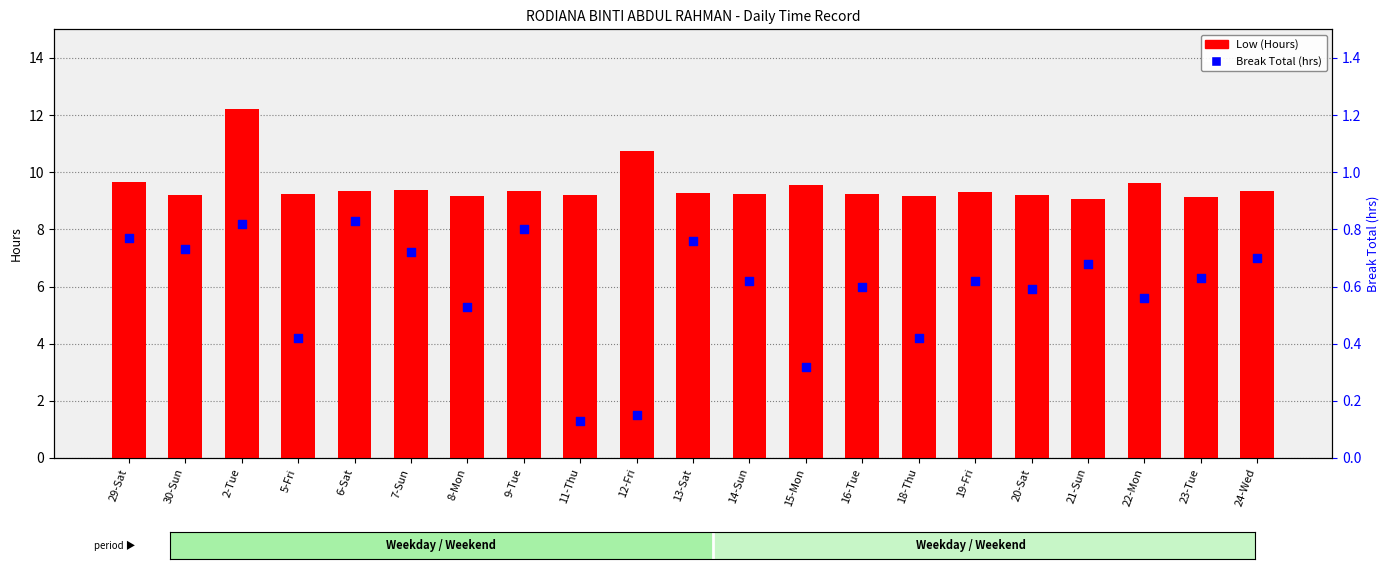

Which series has the largest Y range (max minus min)?

Low (Hours)